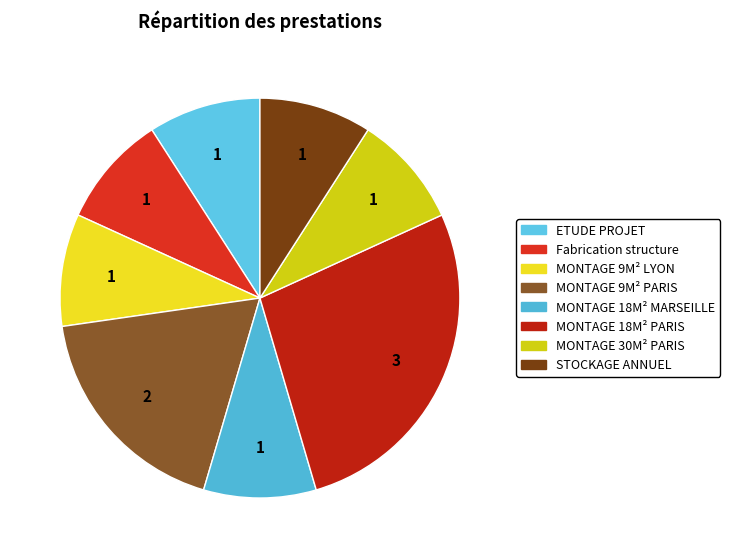

Is MONTAGE 9M² LYON the majority of the pie?

No